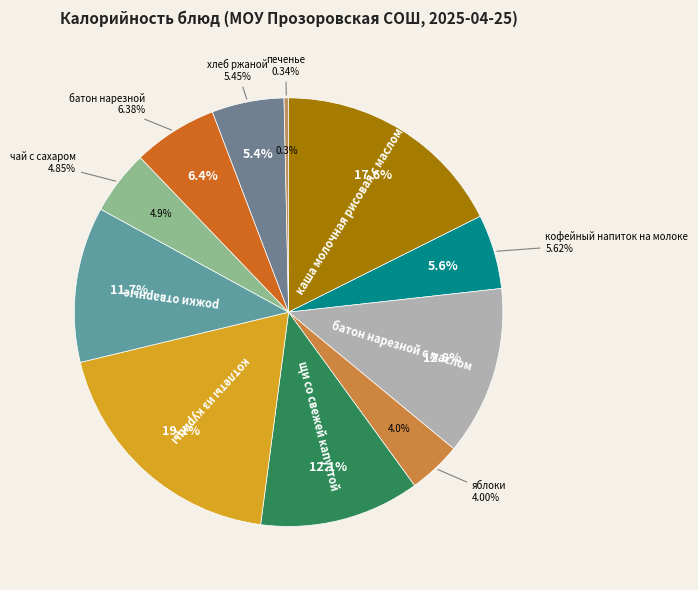

To the nearest percent, what is the difference between the чай с сахаром and хлеб ржаной slice percentages?

1%